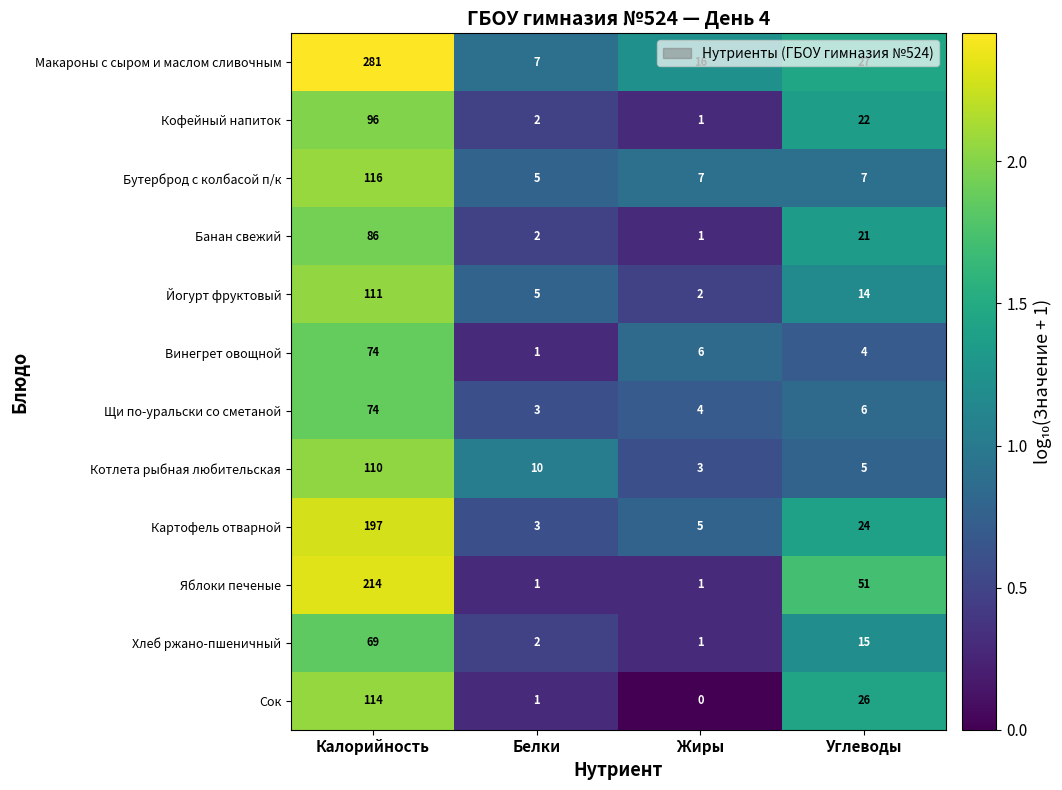

How many data points does each series have?

4